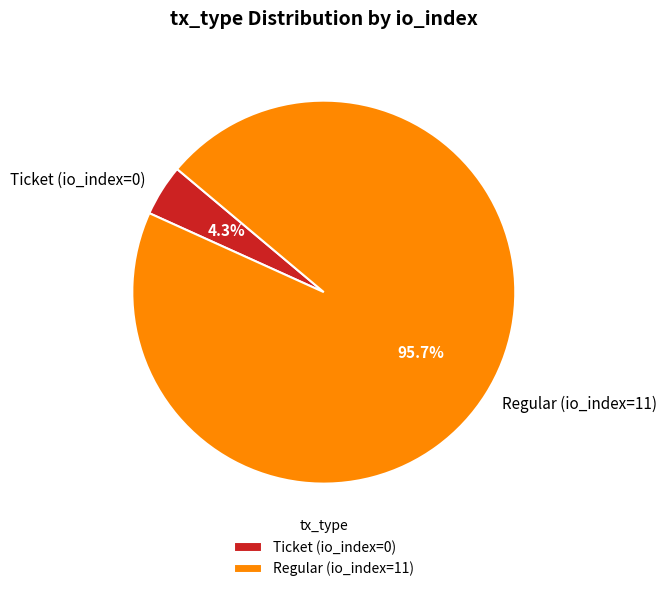

To the nearest percent, what is the average slice percentage?

50%